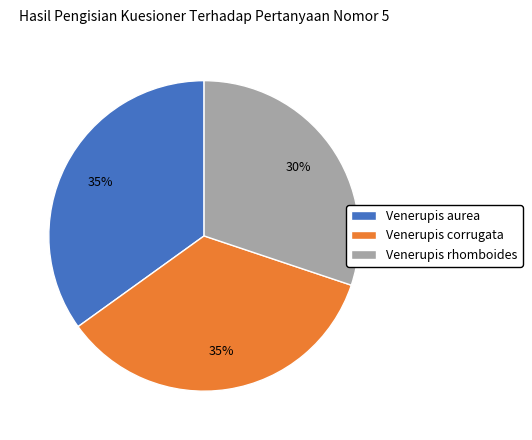

Is the sum of Venerupis rhomboides and Venerupis corrugata greater than half?

Yes